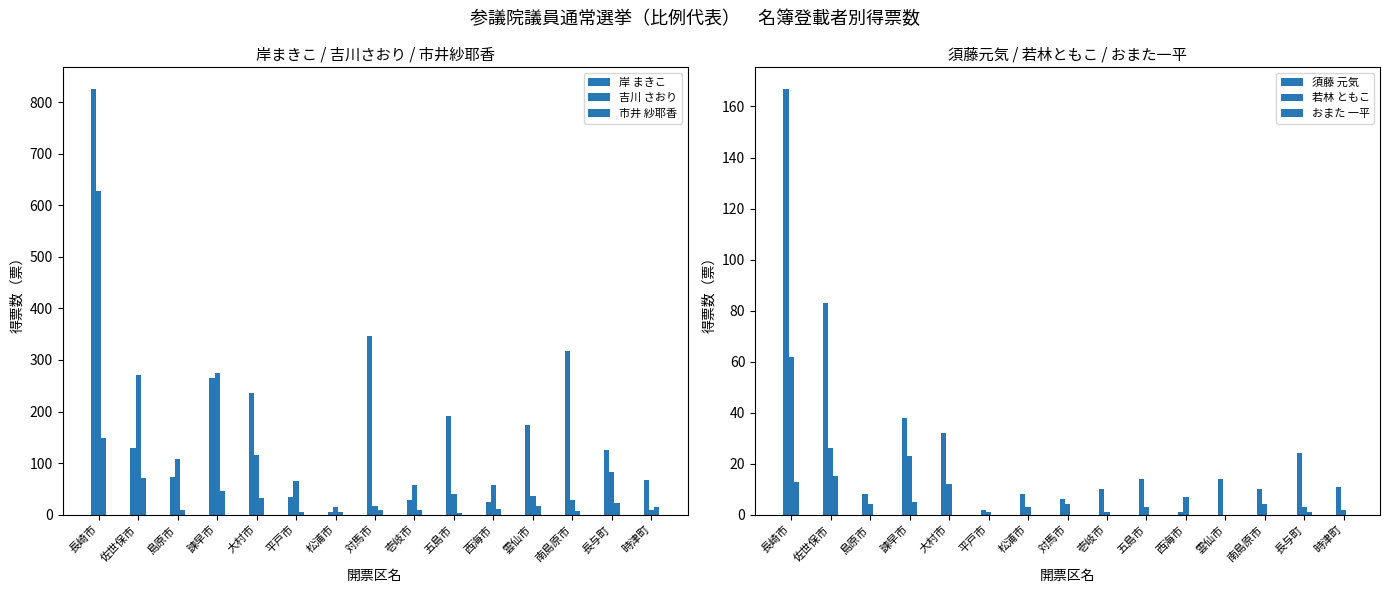

Reading left to right, what are all the values shown in this chart?

岸 まきこ: 826	130	74	265	235	34	6	346	29	192	25	174	317	125	67
吉川 さおり: 627	271	108	275	115	66	15	17	58	40	58	36	28	82	9
市井 紗耶香: 148	71	10	46	33	5	5	9	9	4	11	17	8	23	14
須藤 元気: 167	83	8	38	32	2	8	6	10	14	1	14	10	24	11
若林 ともこ: 62	26	4	23	12	1	3	4	1	3	7	0	4	3	2
おまた 一平: 13	15	0	5	0	0	0	0	0	0	0	0	0	1	0